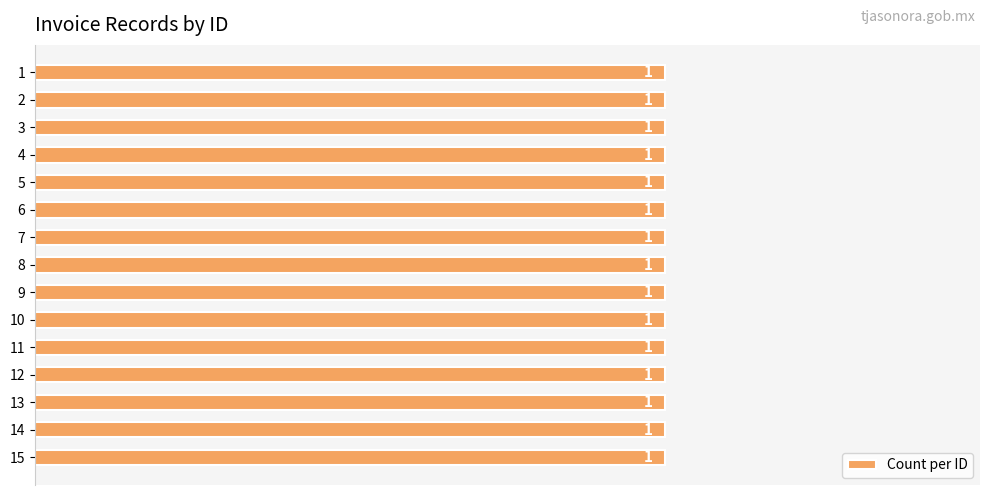

At which category does the chart reach its peak across all series?

1